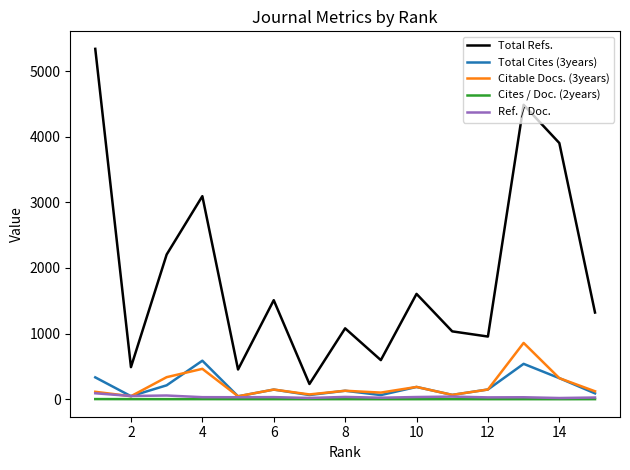

True or false: Citable Docs. (3years) has more than 1 points higher than both neighbors.

True